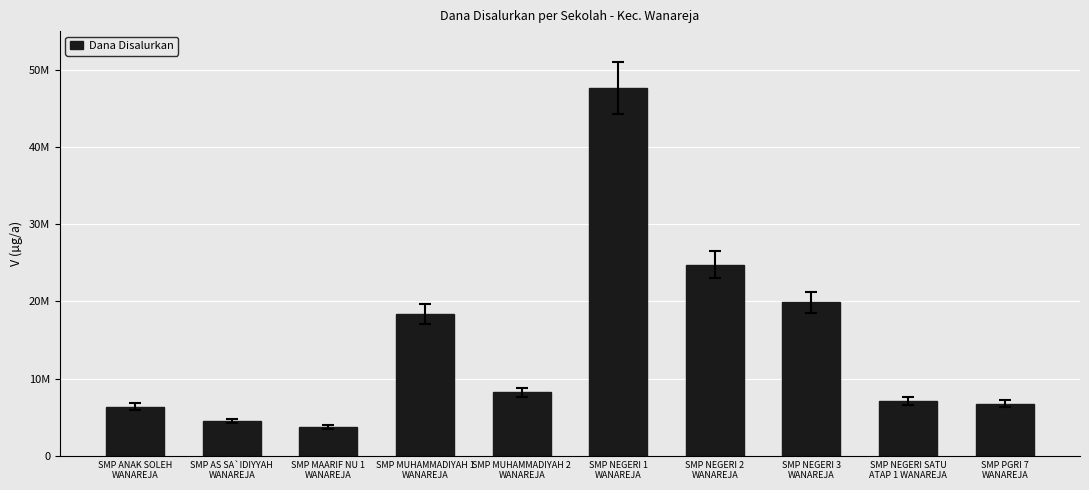

At which category does the chart reach its minimum across all series?

SMP MAARIF NU 1
WANAREJA